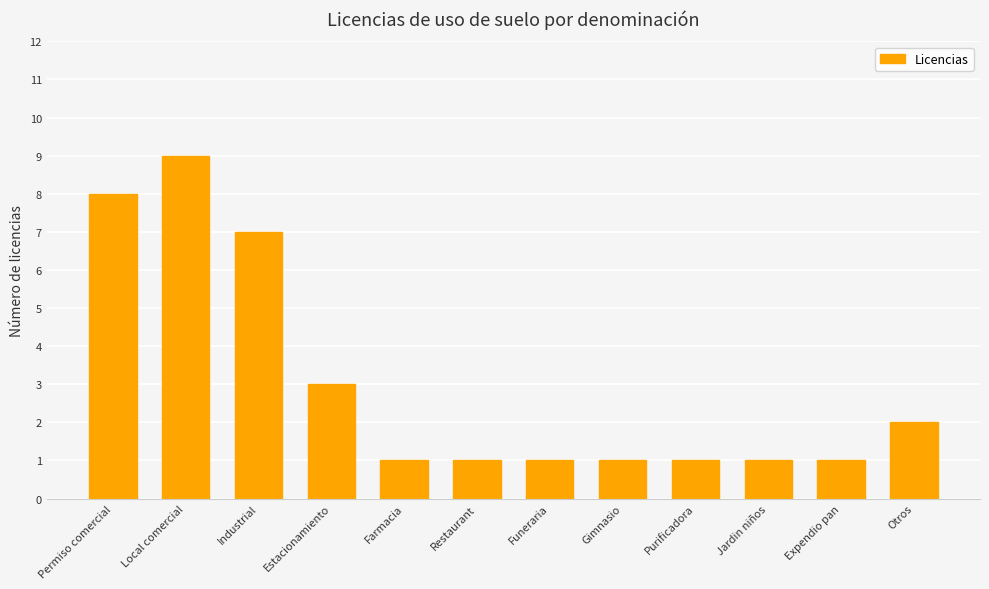

How many bars are there in total?

12